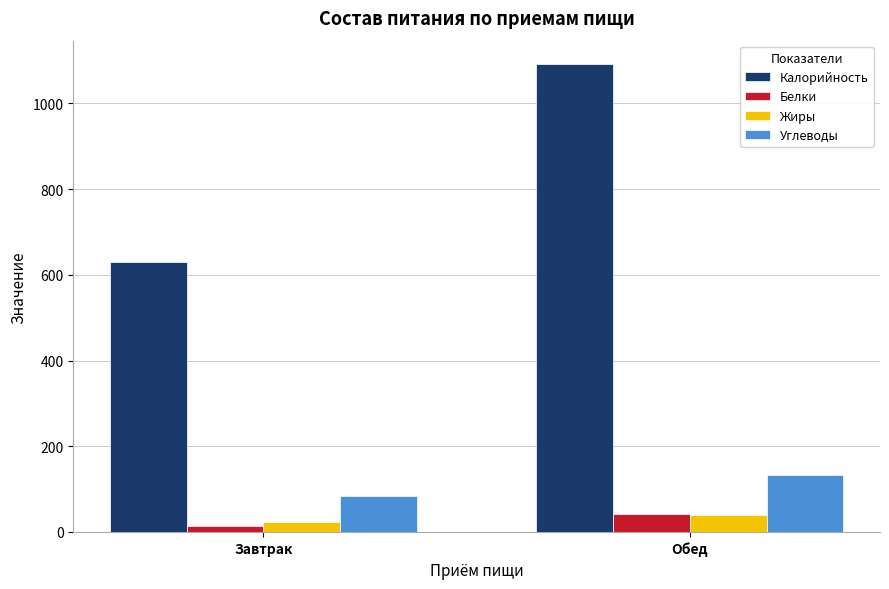

Which series has the largest range (max minus min)?

Калорийность